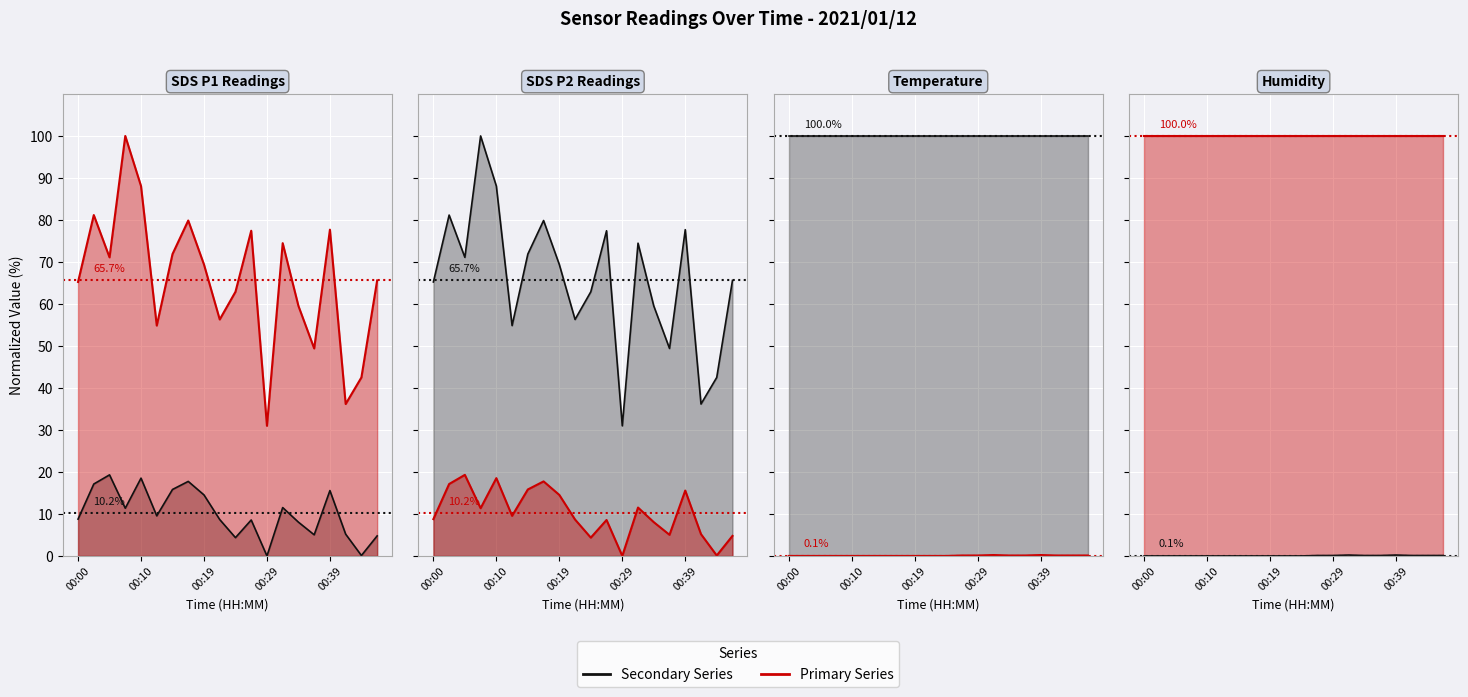

What is the total value across all series at 00:39?

193.5